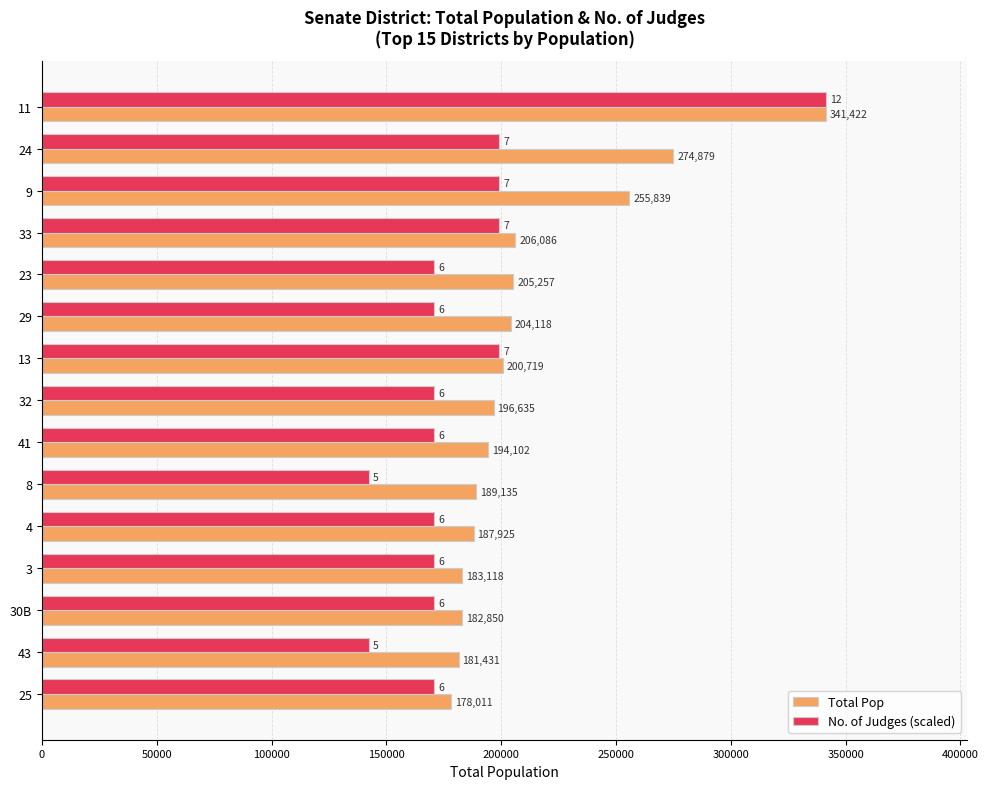

How many distinct data groups are displayed?

2